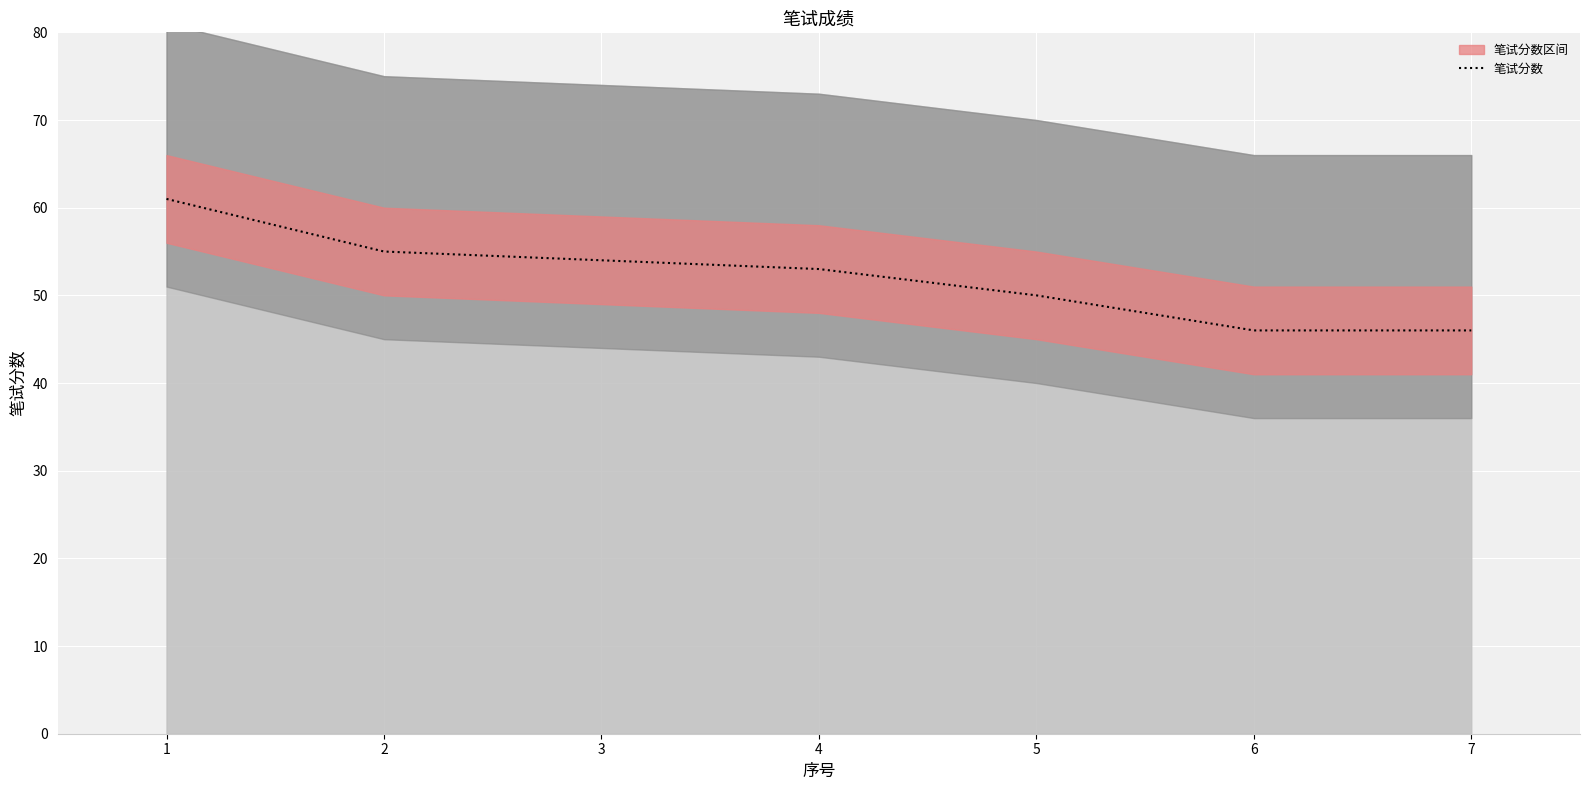

Reading left to right, extract all data points from this chart.

1=61	2=55	3=54	4=53	5=50	6=46	7=46